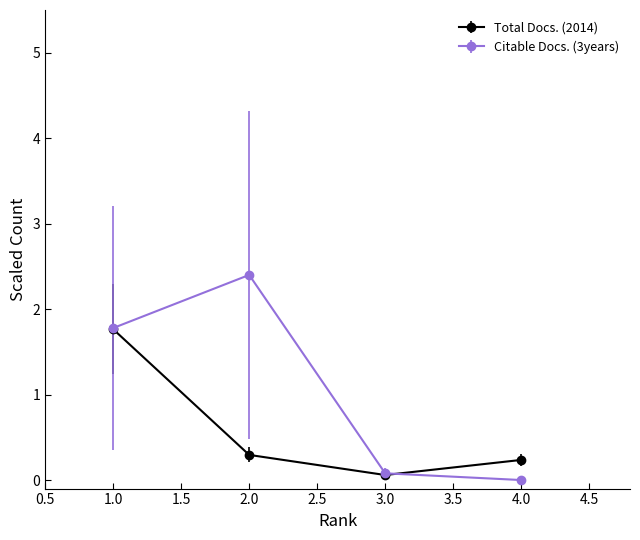

Is it true that Total Docs. (2014) equals 0.5 at 2.0?

False